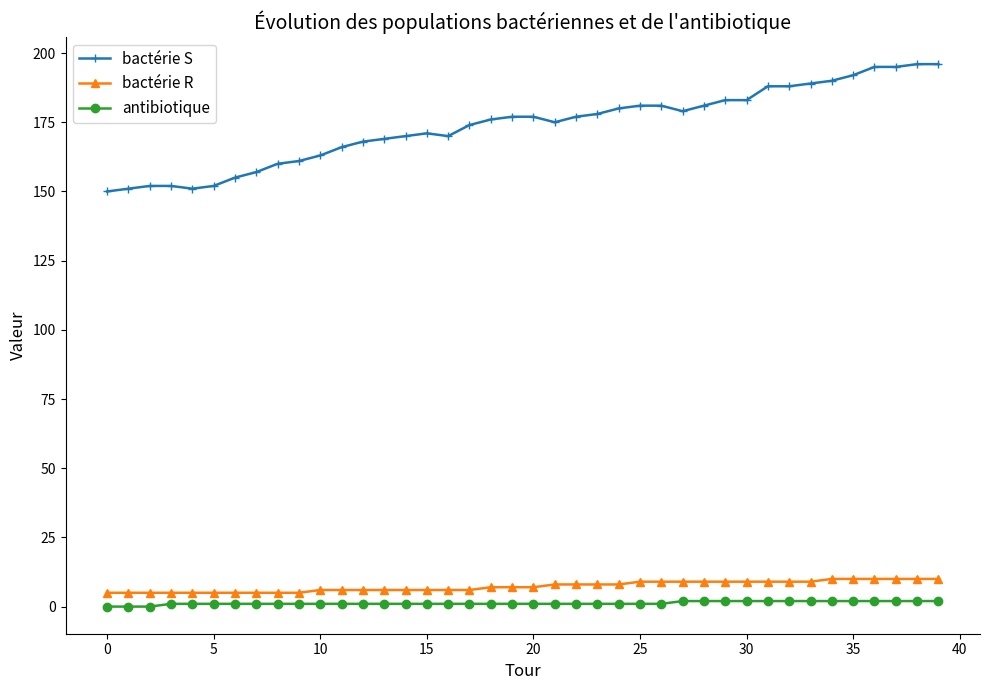

Which series has the widest spread of values?

bactérie S